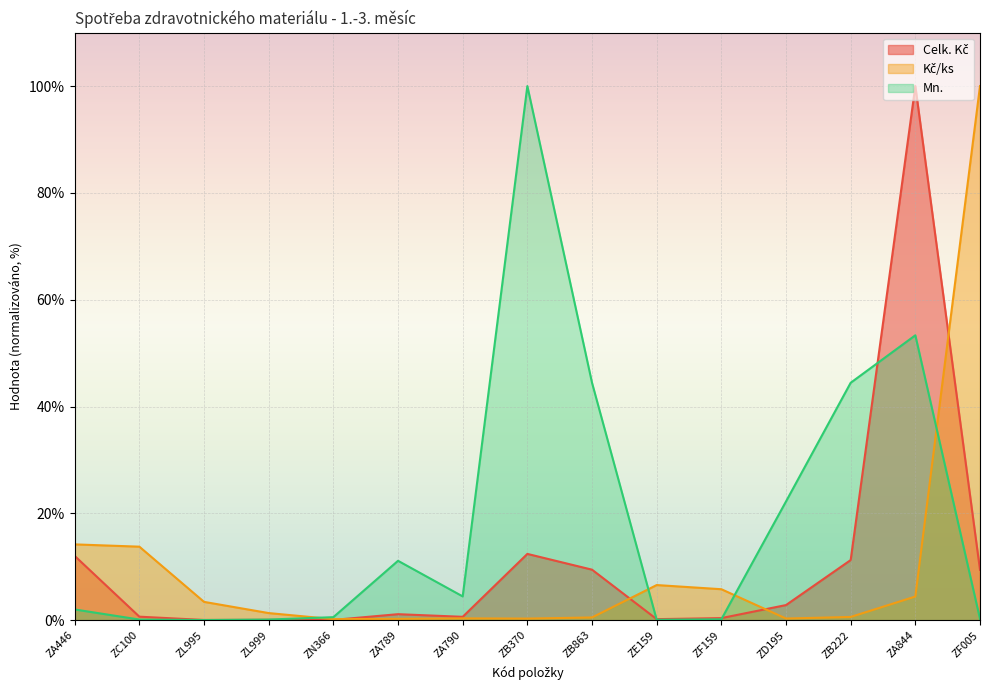

The Mn. series shows 0.2 at ZL999. True or false?

False